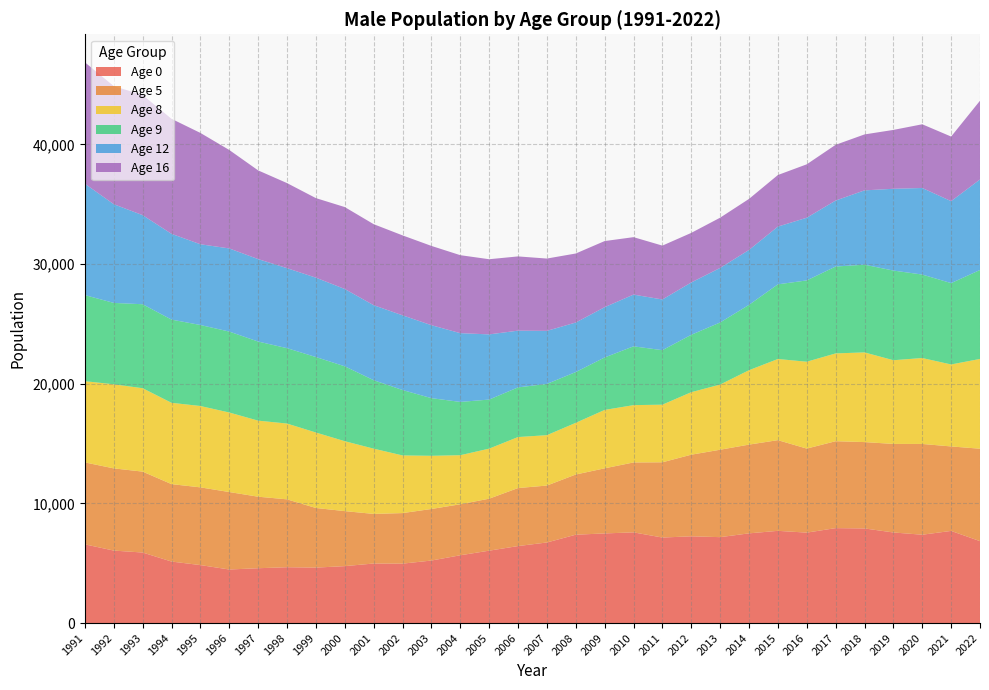

Reading left to right, list all the values displayed in this chart.

Age 0: 1991=6577	1992=6056	1993=5894	1994=5140	1995=4845	1996=4476	1997=4582	1998=4666	1999=4634	2000=4757	2001=4976	2002=4965	2003=5224	2004=5665	2005=6049	2006=6434	2007=6733	2008=7383	2009=7490	2010=7579	2011=7146	2012=7249	2013=7179	2014=7496	2015=7706	2016=7557	2017=7933	2018=7907	2019=7570	2020=7382	2021=7700	2022=6845
Age 5: 1991=6847	1992=6869	1993=6761	1994=6470	1995=6494	1996=6473	1997=5977	1998=5672	1999=4982	2000=4598	2001=4145	2002=4225	2003=4308	2004=4261	2005=4344	2006=4847	2007=4757	2008=5030	2009=5440	2010=5842	2011=6288	2012=6820	2013=7305	2014=7416	2015=7578	2016=7022	2017=7263	2018=7216	2019=7399	2020=7585	2021=7059	2022=7724
Age 8: 1991=6788	1992=7027	1993=6969	1994=6795	1995=6800	1996=6645	1997=6356	1998=6334	1999=6307	2000=5843	2001=5454	2002=4819	2003=4445	2004=4101	2005=4183	2006=4263	2007=4211	2008=4320	2009=4881	2010=4790	2011=4815	2012=5223	2013=5446	2014=6218	2015=6782	2016=7259	2017=7337	2018=7495	2019=6995	2020=7181	2021=6850	2022=7502
Age 9: 1991=7192	1992=6800	1993=7017	1994=6952	1995=6768	1996=6763	1997=6609	1998=6298	1999=6306	2000=6257	2001=5720	2002=5465	2003=4817	2004=4452	2005=4099	2006=4149	2007=4283	2008=4242	2009=4383	2010=4913	2011=4554	2012=4795	2013=5188	2014=5460	2015=6239	2016=6794	2017=7259	2018=7328	2019=7491	2020=6974	2021=6798	2022=7433
Age 12: 1991=9306	1992=8247	1993=7444	1994=7167	1995=6746	1996=6947	1997=6889	1998=6685	1999=6633	2000=6459	2001=6267	2002=6242	2003=6097	2004=5746	2005=5447	2006=4741	2007=4433	2008=4139	2009=4201	2010=4323	2011=4236	2012=4375	2013=4557	2014=4588	2015=4825	2016=5238	2017=5514	2018=6210	2019=6834	2020=7233	2021=6849	2022=7564
Age 16: 1991=10146	1992=9871	1993=10041	1994=9611	1995=9303	1996=8228	1997=7412	1998=7110	1999=6647	2000=6847	2001=6770	2002=6680	2003=6625	2004=6516	2005=6281	2006=6204	2007=6042	2008=5767	2009=5525	2010=4800	2011=4501	2012=4141	2013=4199	2014=4265	2015=4309	2016=4464	2017=4657	2018=4675	2019=4919	2020=5324	2021=5397	2022=6579